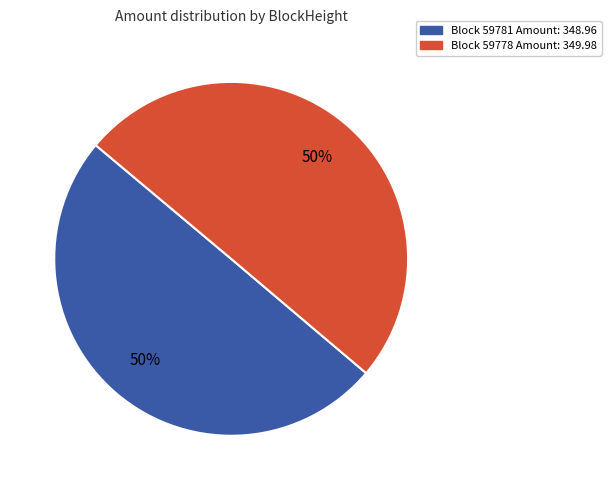

To the nearest percent, what is the average slice percentage?

50%